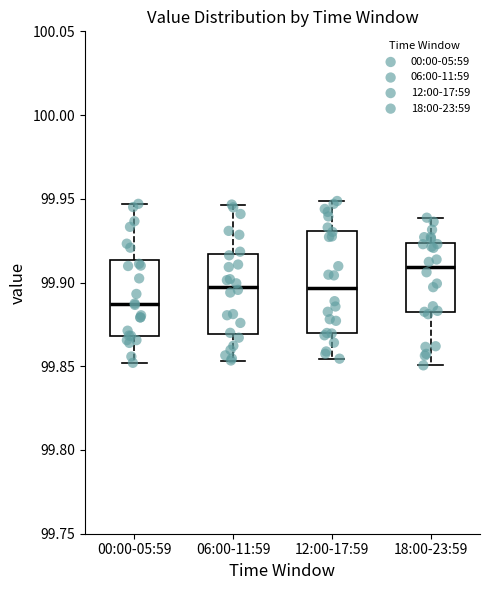

Comparing the boxes themselves (not the whiskers), which one is the tallest?

12:00-17:59